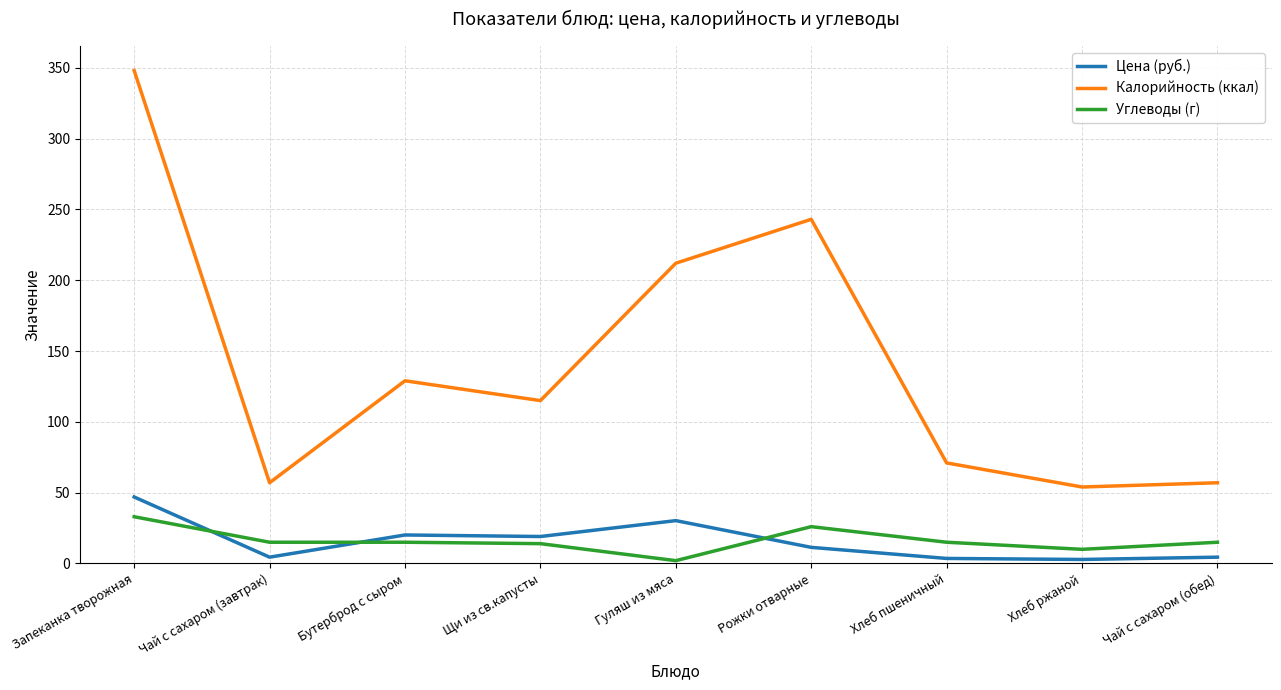

At which label does Углеводы (г) first exceed 15?

Запеканка творожная